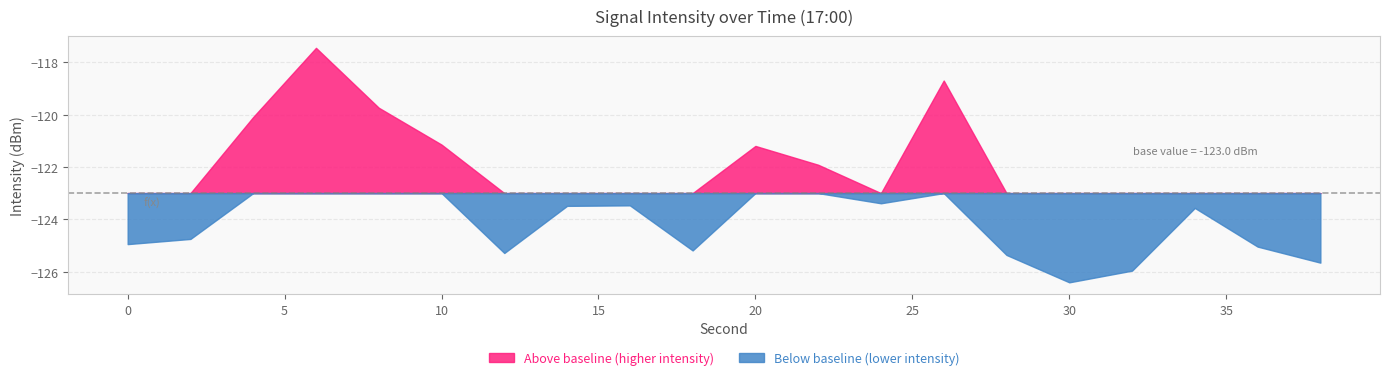

How many lines are shown in the chart?

2